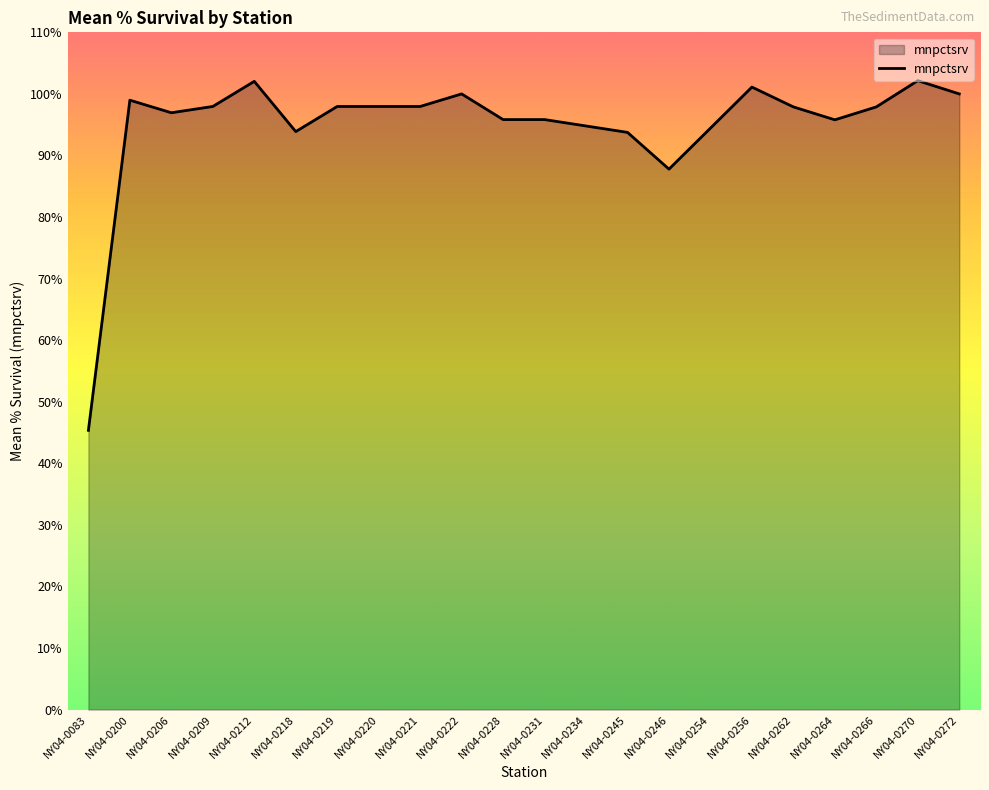

What is the greatest value displayed?

102.2